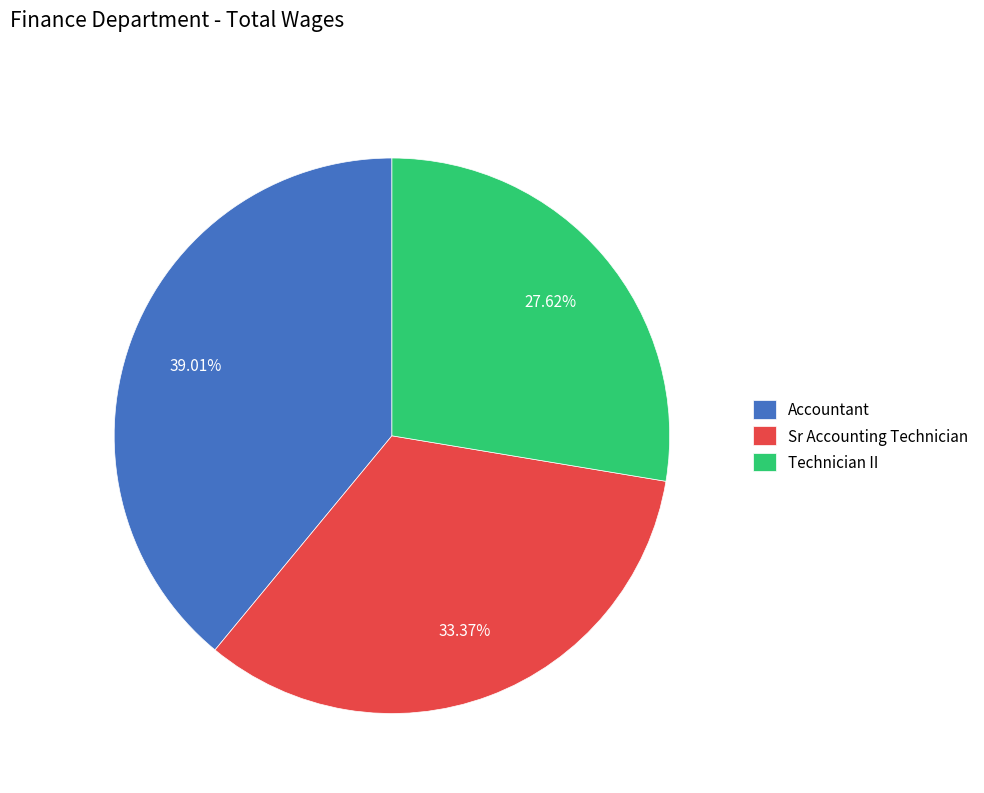

What is the largest slice in the pie chart?

Accountant